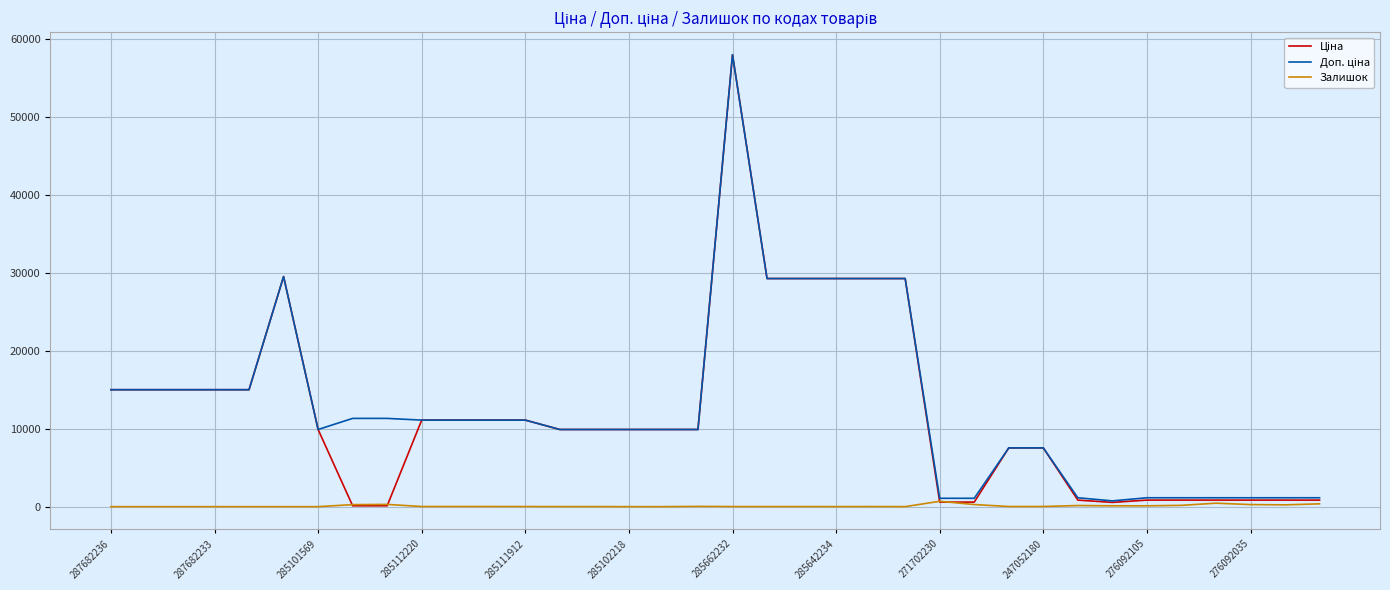

What is the maximum value shown in the chart?

58037.0